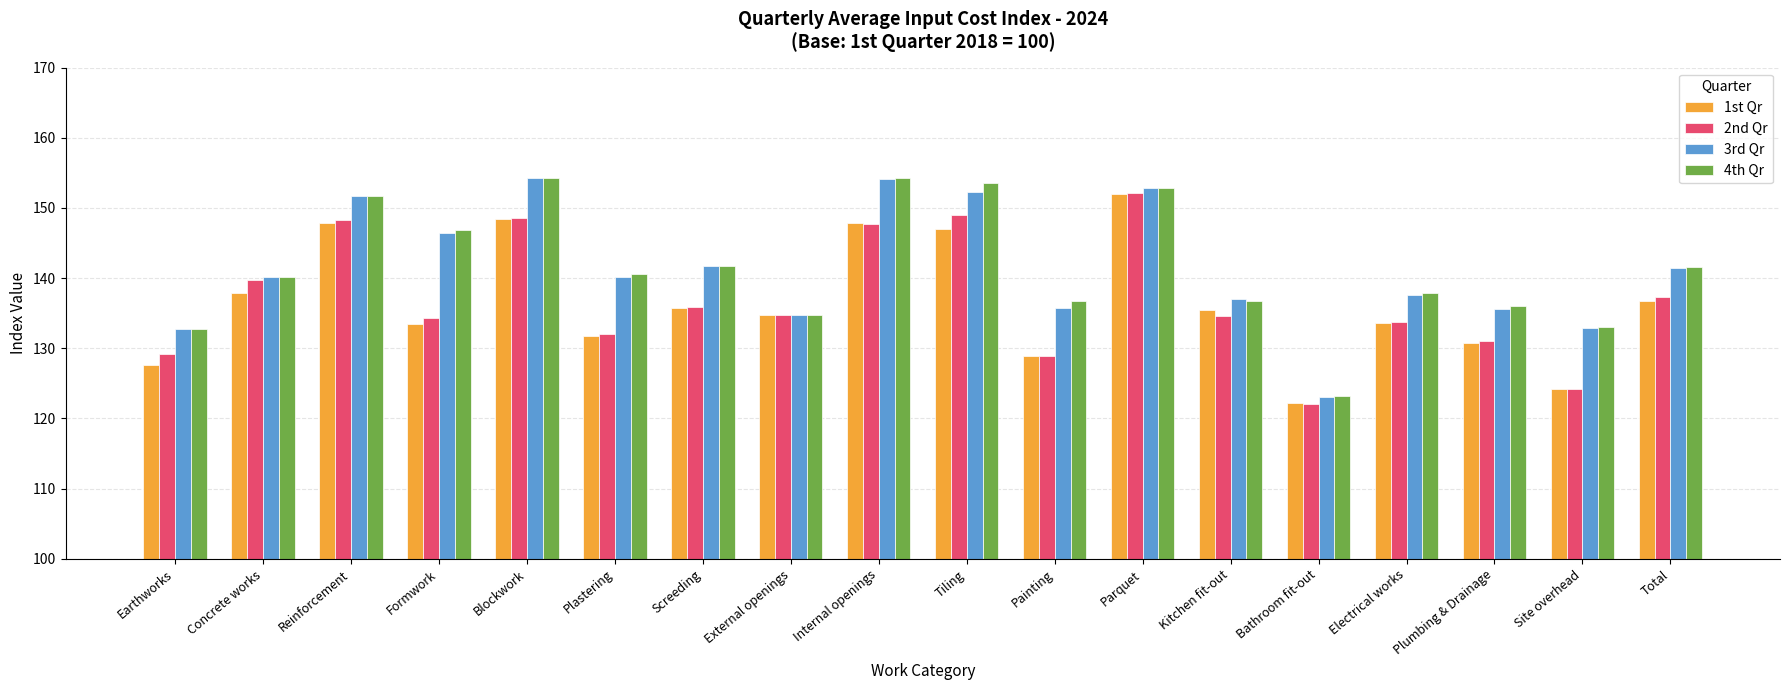

What is the average value of the 2nd Qr series?

136.9